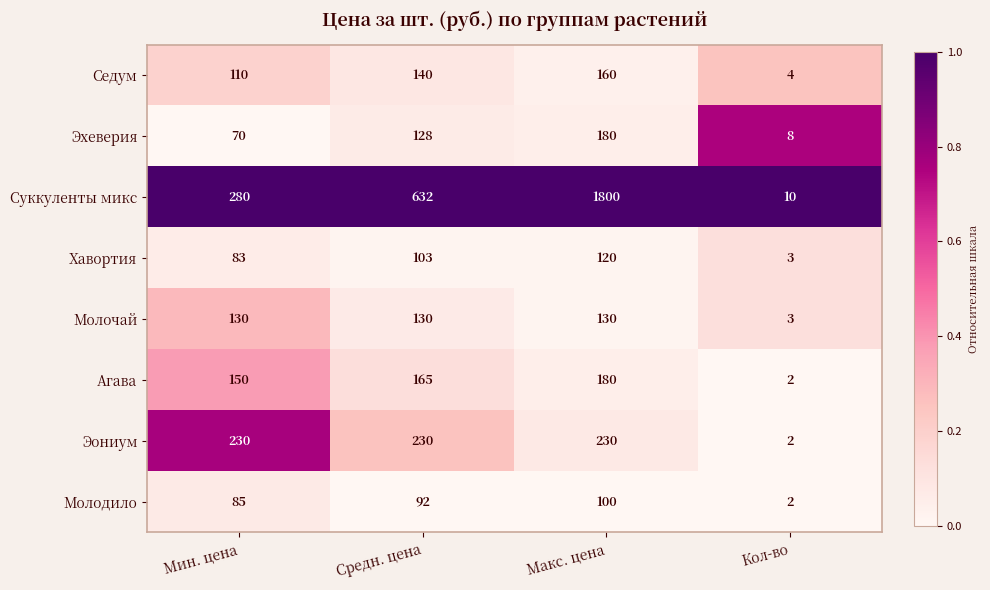

What is the difference between the Суккуленты микс values at Мин. цена and Средн. цена?

352